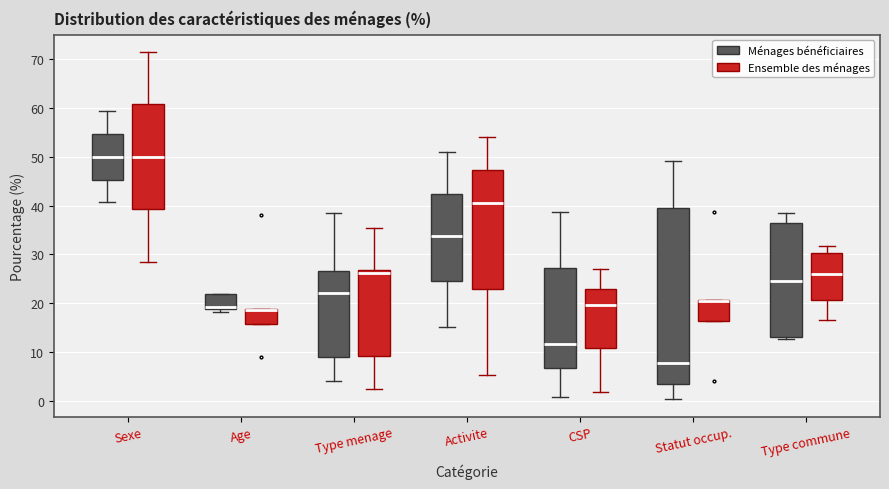

Which box is the tallest, from its lower edge to its upper edge?

Statut occup. (Ménages bénéficiaires)